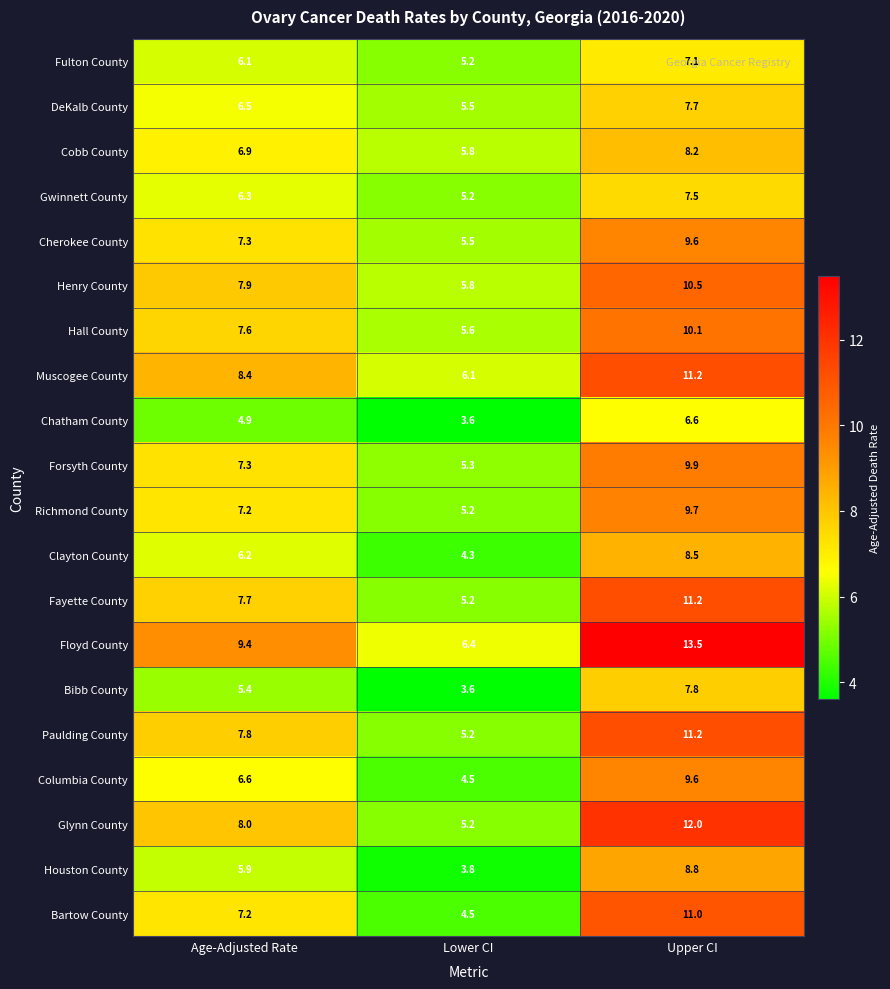

What is the spread (max minus min) of values at Age-Adjusted Rate?

4.5